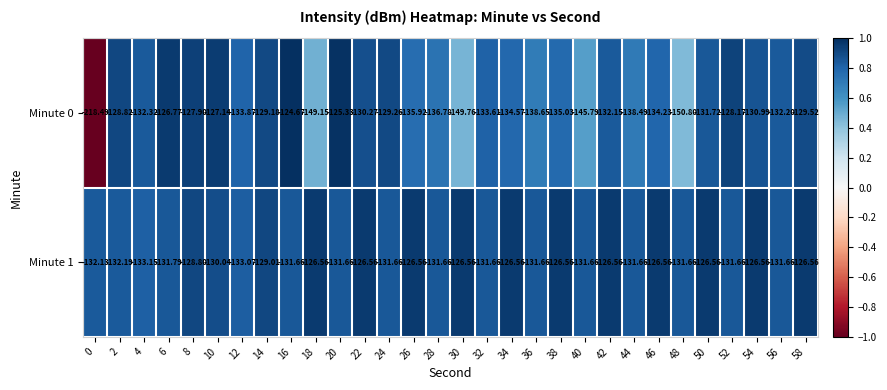

At 54, list the series in order from smallest to largest.

Minute 0, Minute 1